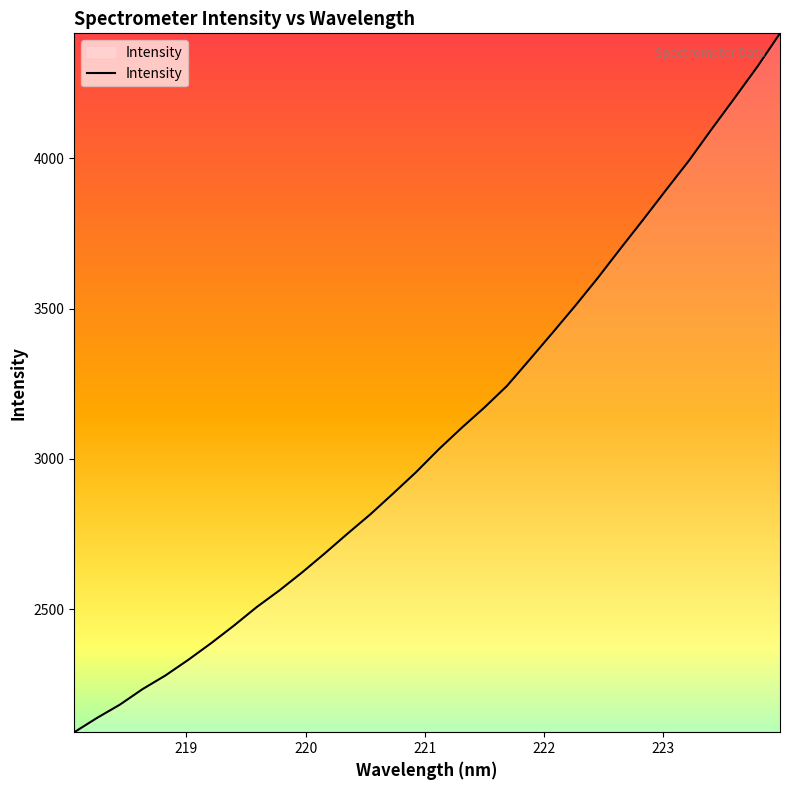

What is the difference between the maximum and minimum values?

2322.8